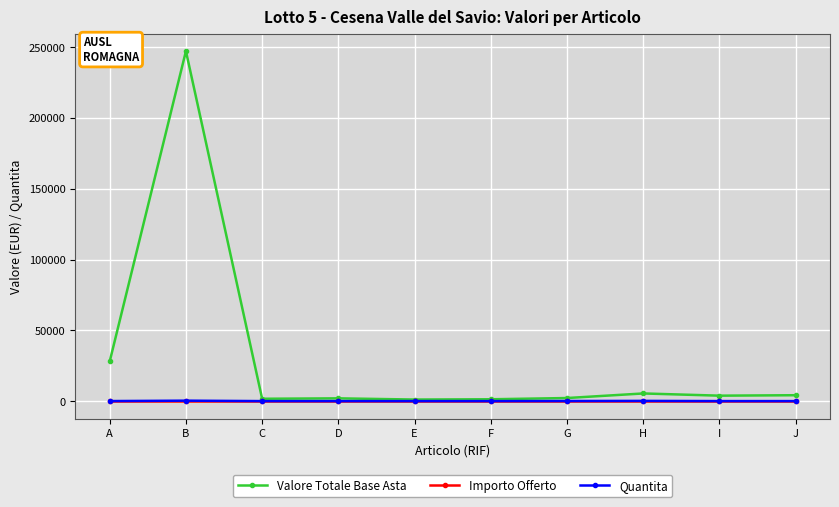

The Quantita series shows 20 at A. True or false?

True